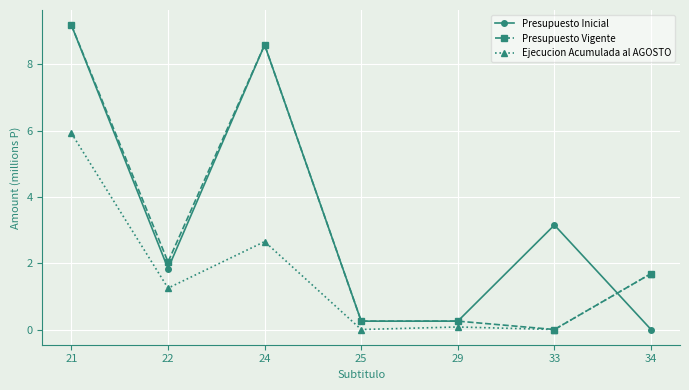

What is the total value across all series at 33?

3.2